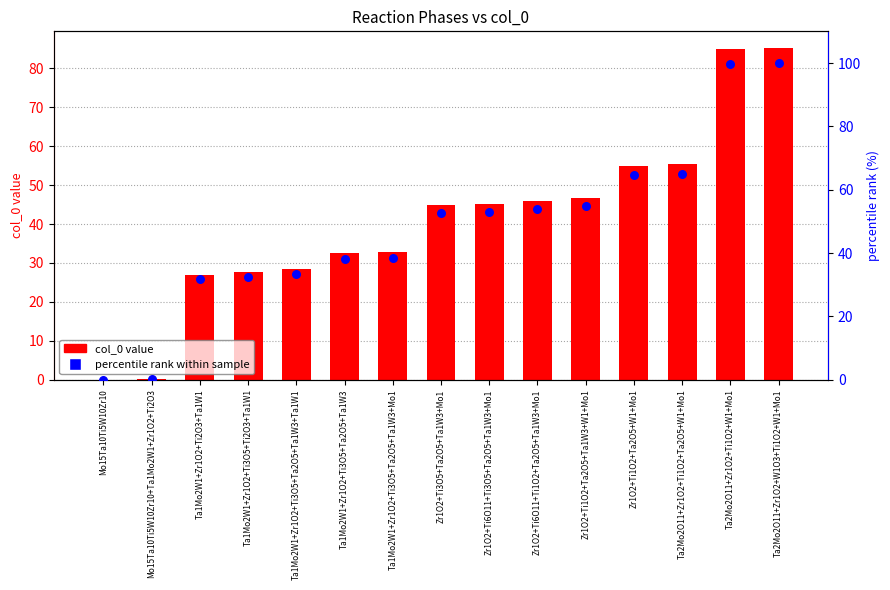

At how many categories does at least one series exceed 11?

13